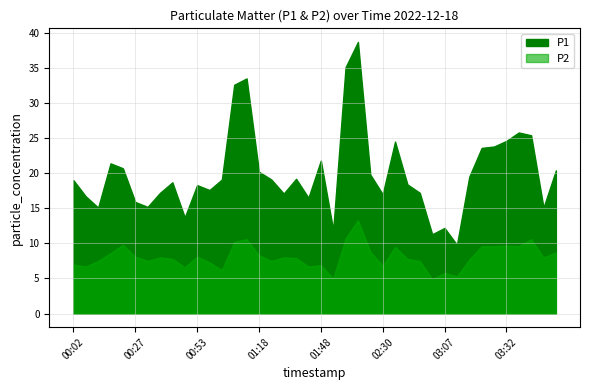

The value of P1 at 01:58 is 35.1. True or false?

True